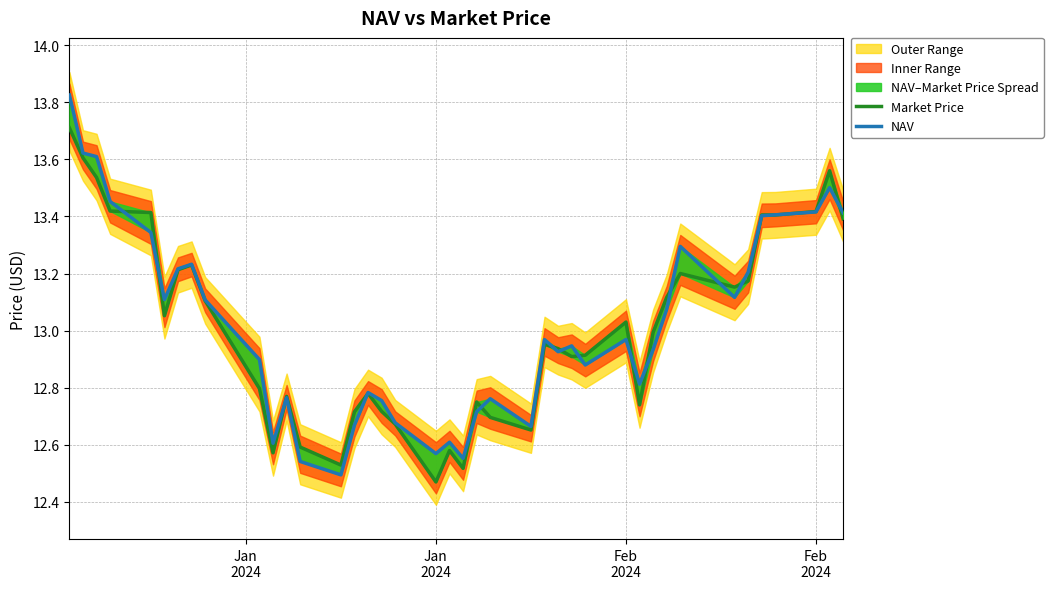

Rank the series by their average value, from lowest to highest.

Market Price, NAV